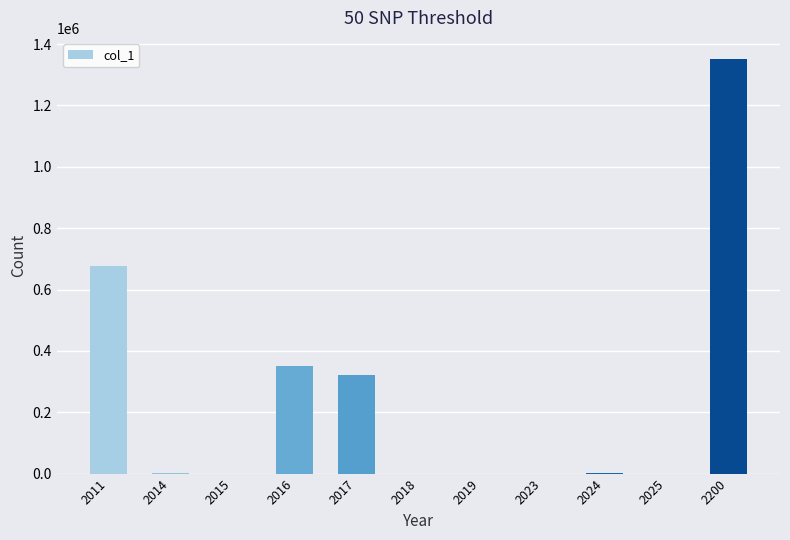

What is the sum of all values?

2704880